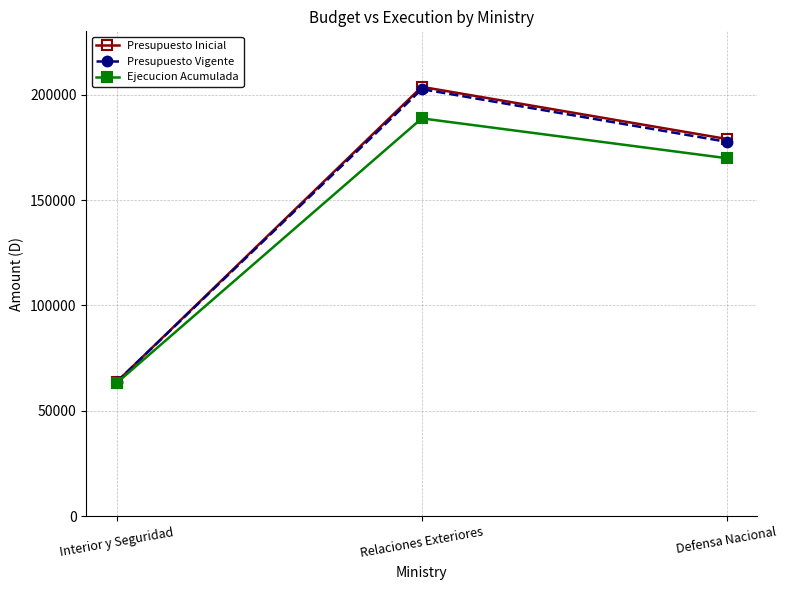

Reading left to right, extract all data points from this chart.

Presupuesto Inicial: Interior y Seguridad=63795	Relaciones Exteriores=203680	Defensa Nacional=178948
Presupuesto Vigente: Interior y Seguridad=63795	Relaciones Exteriores=202576	Defensa Nacional=177611
Ejecucion Acumulada: Interior y Seguridad=63299	Relaciones Exteriores=188718	Defensa Nacional=169834